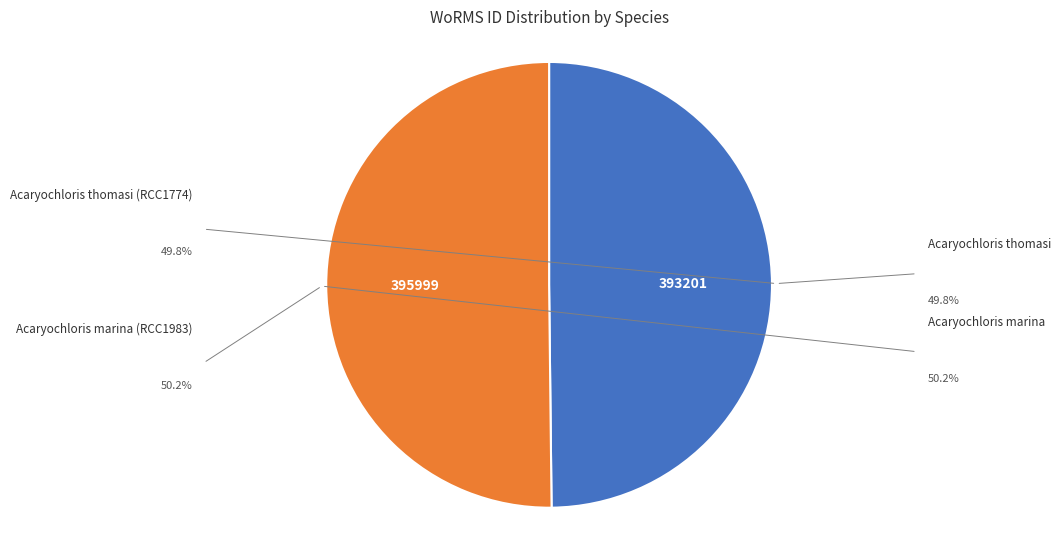

To the nearest percent, what is the average slice percentage?

50%